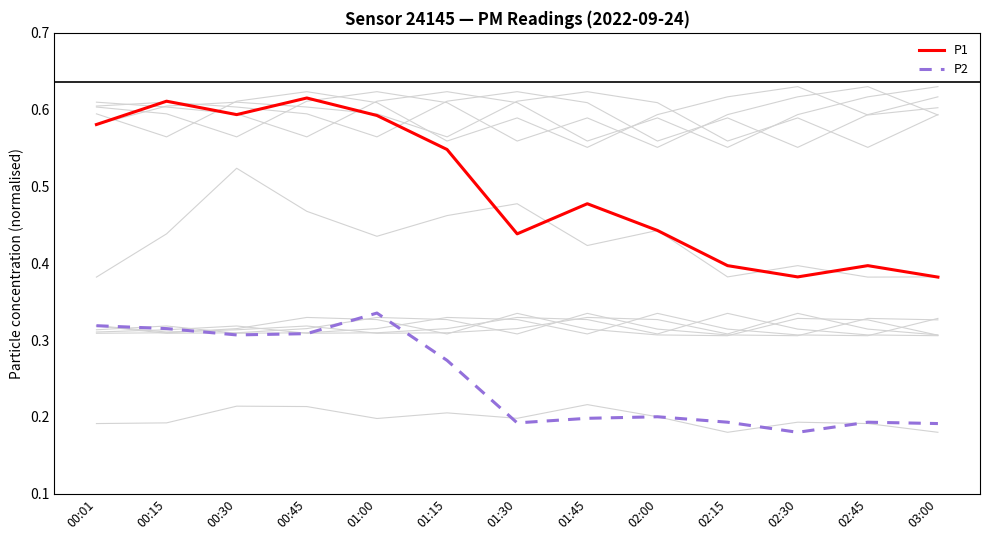

What is the difference between the maximum and minimum values in the P1 series?

0.2